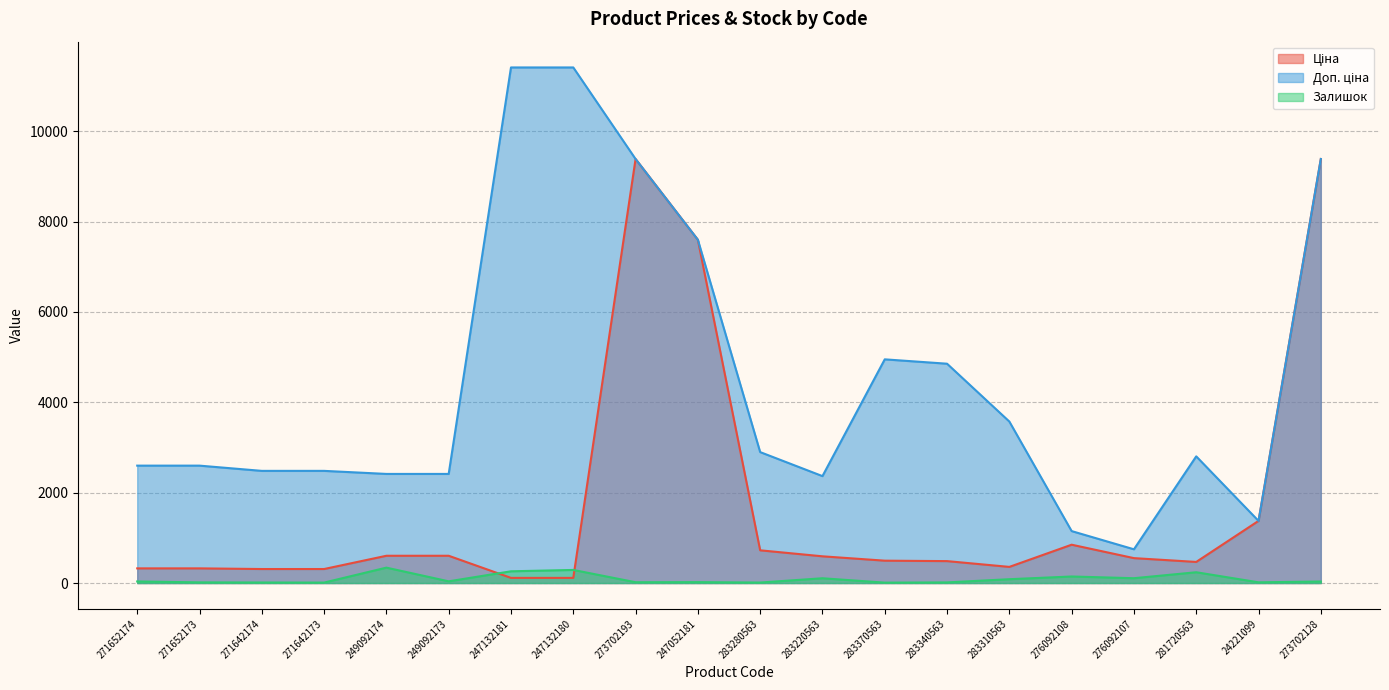

How many interior local valleys does the Залишок series have?

7